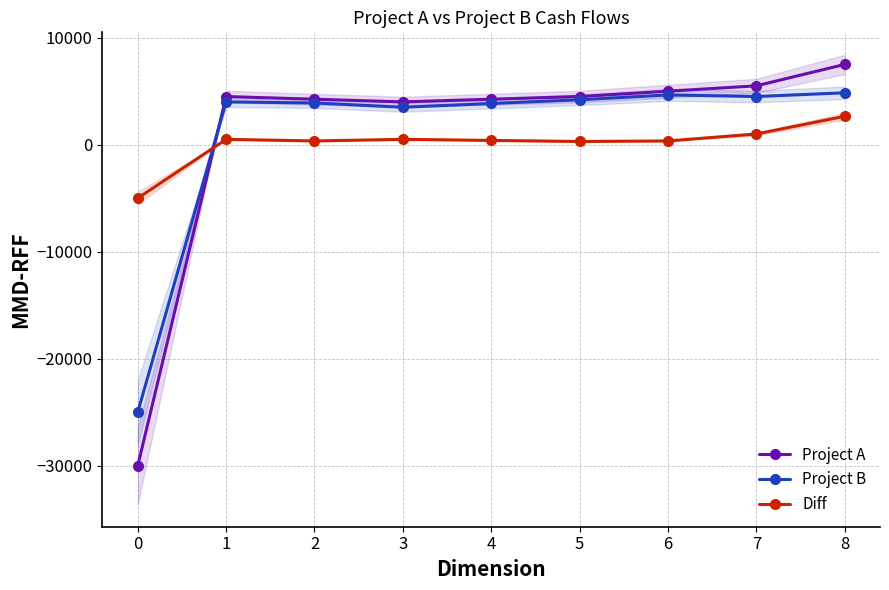

What is the average value of the Diff series?

117